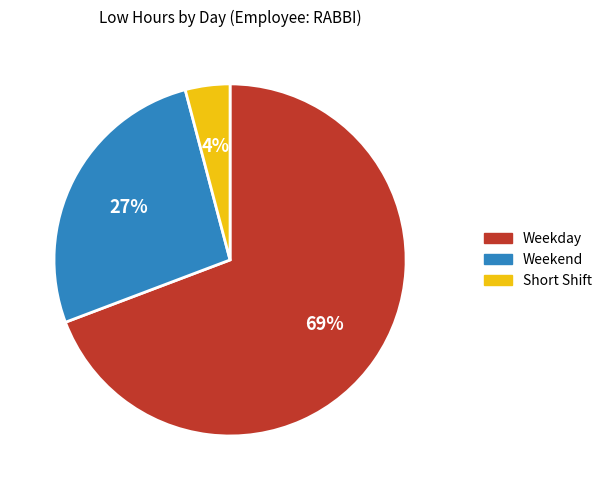

To the nearest percent, what is the difference between the largest and smallest slice percentages?

65%